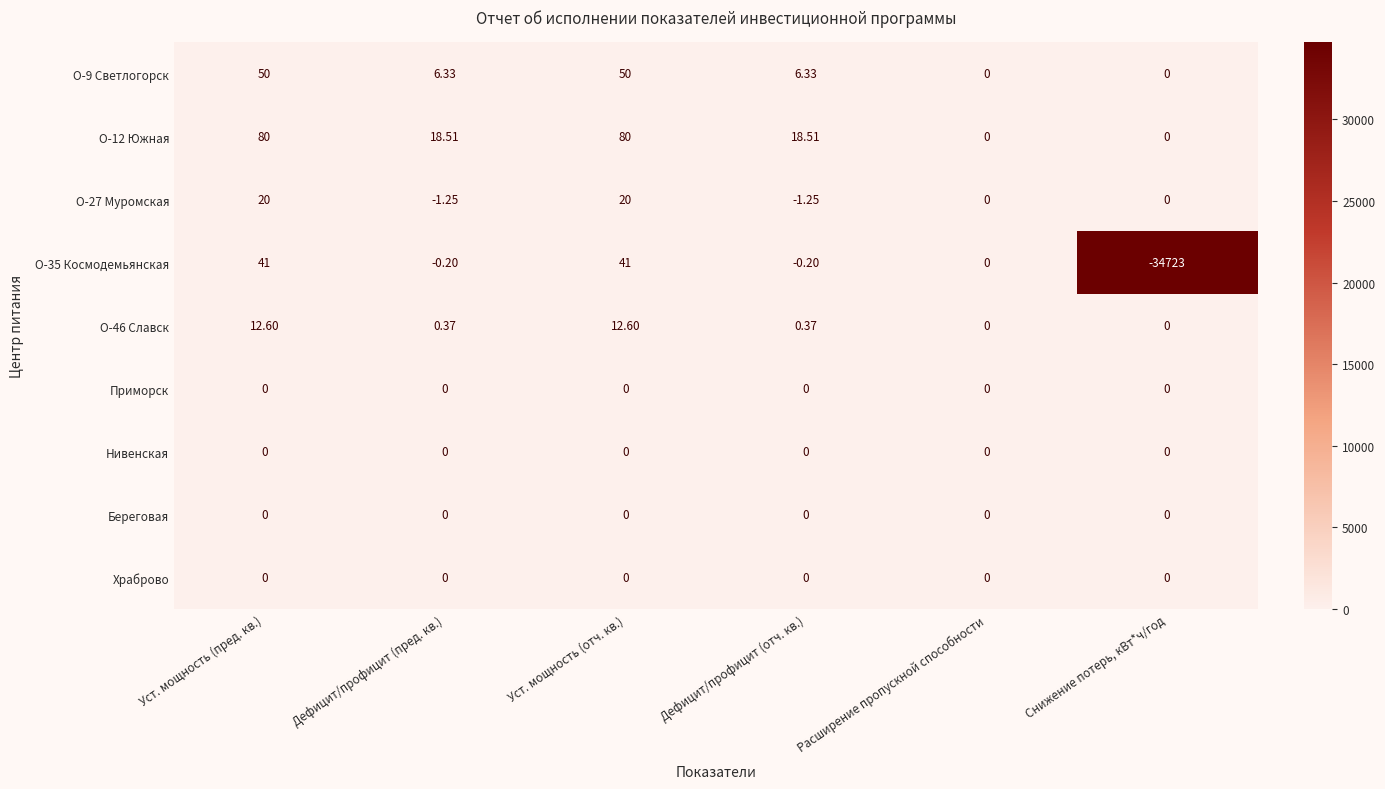

Is the value of О-46 Славск at Уст. мощность (пред. кв.) greater than the value of Храброво at Уст. мощность (пред. кв.)?

Yes